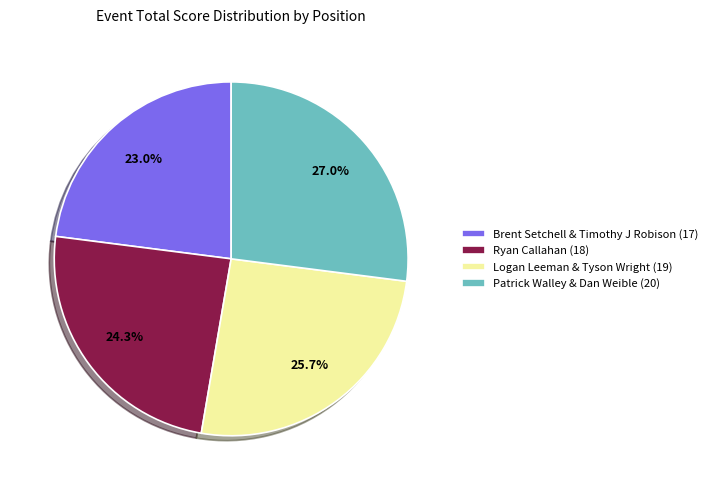

To the nearest percent, what portion does Logan Leeman & Tyson Wright (19) represent?

26%